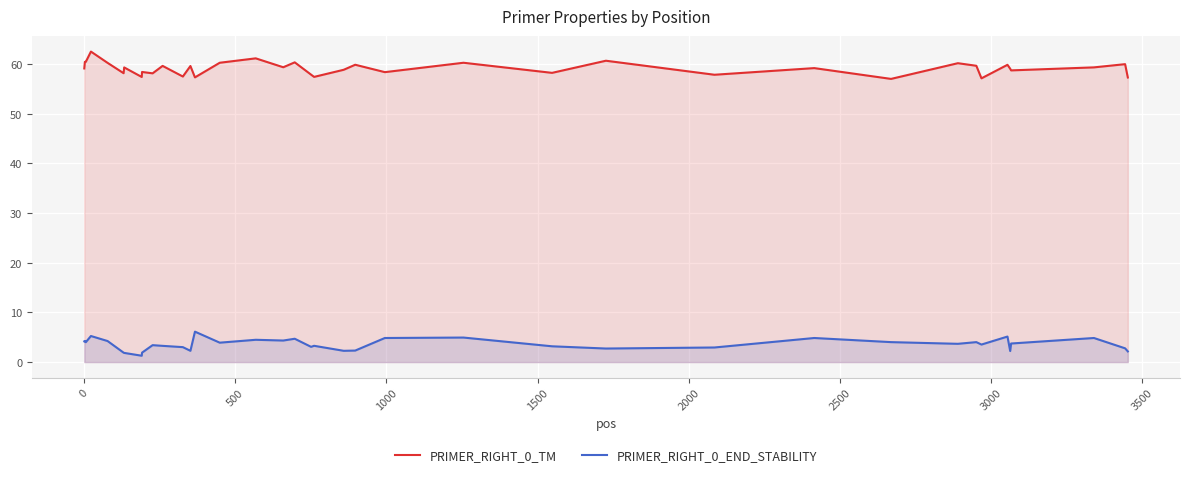

What is the maximum value for PRIMER_RIGHT_0_TM?

62.5